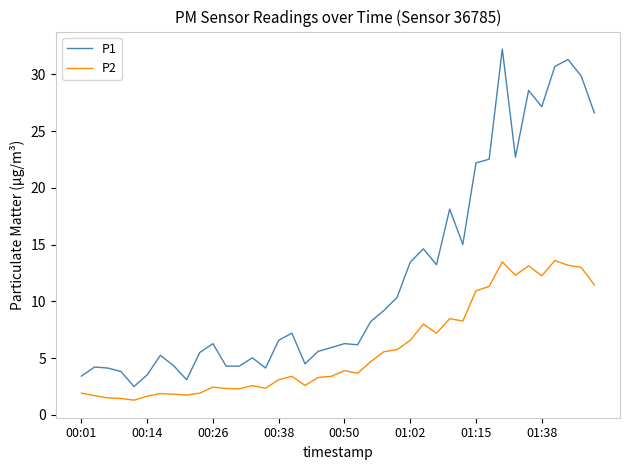

What is the maximum value for P2?

13.6